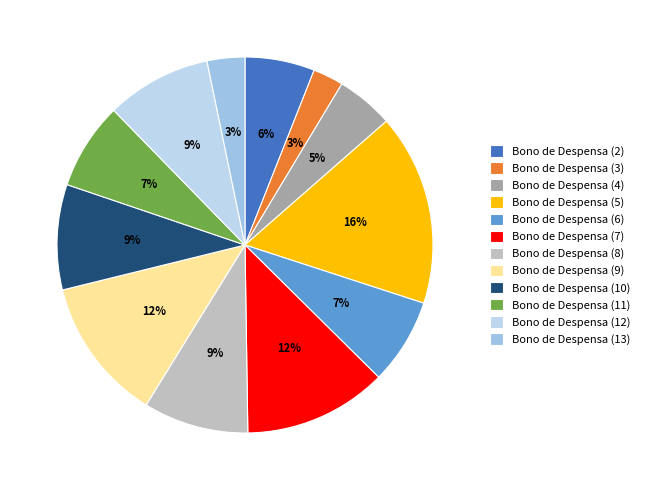

The Bono de Despensa (9) slice represents 12% of the pie. True or false?

True